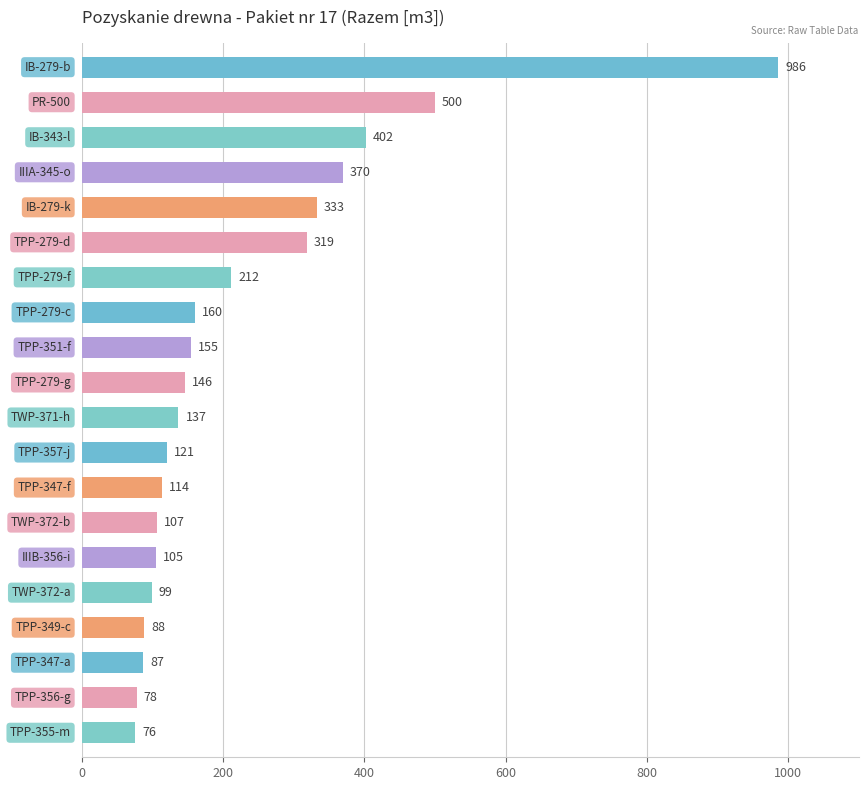

What is the smallest value displayed?

76